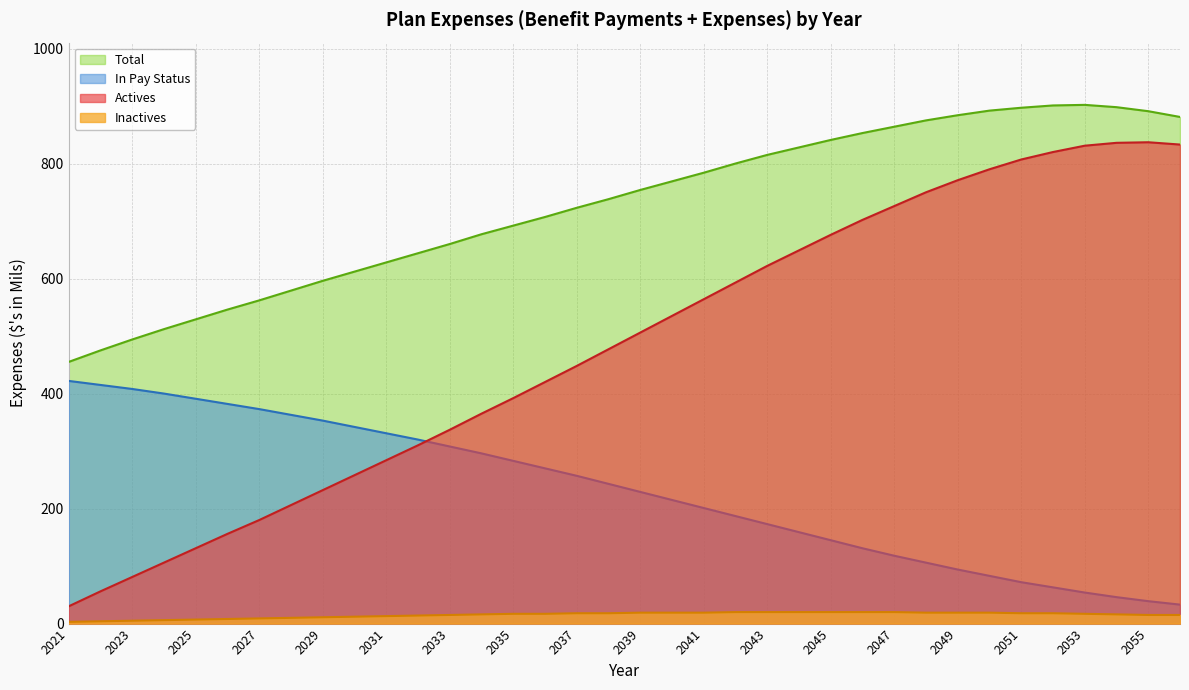

What are all the series names shown in the legend?

Total, In Pay Status, Actives, Inactives